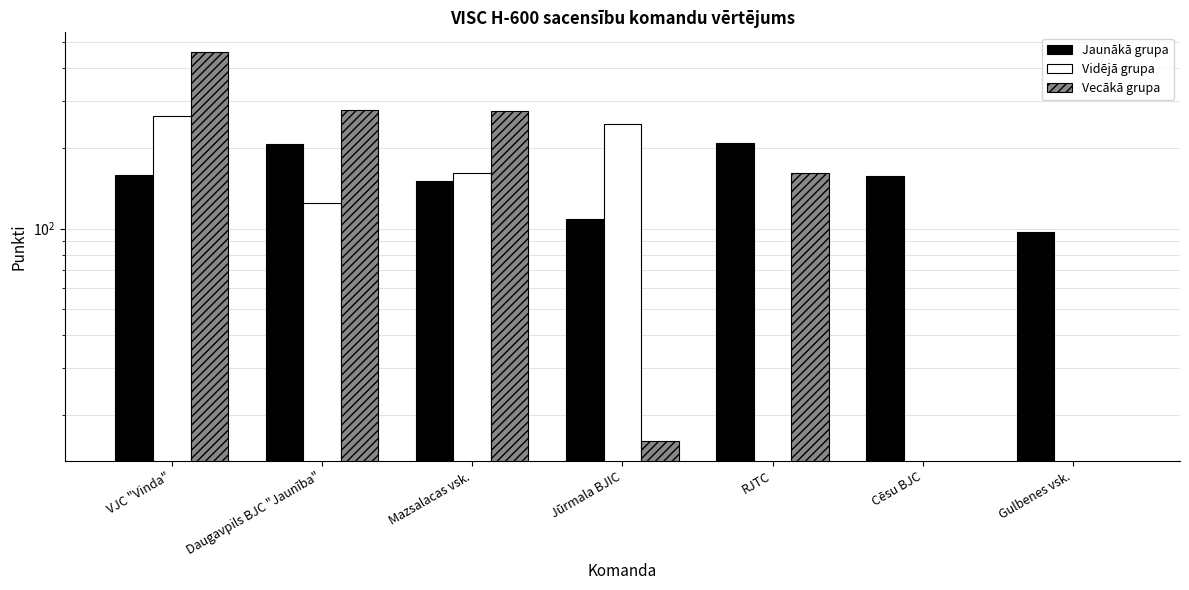

What is the difference between the maximum and minimum values in the Vecākā grupa series?

459